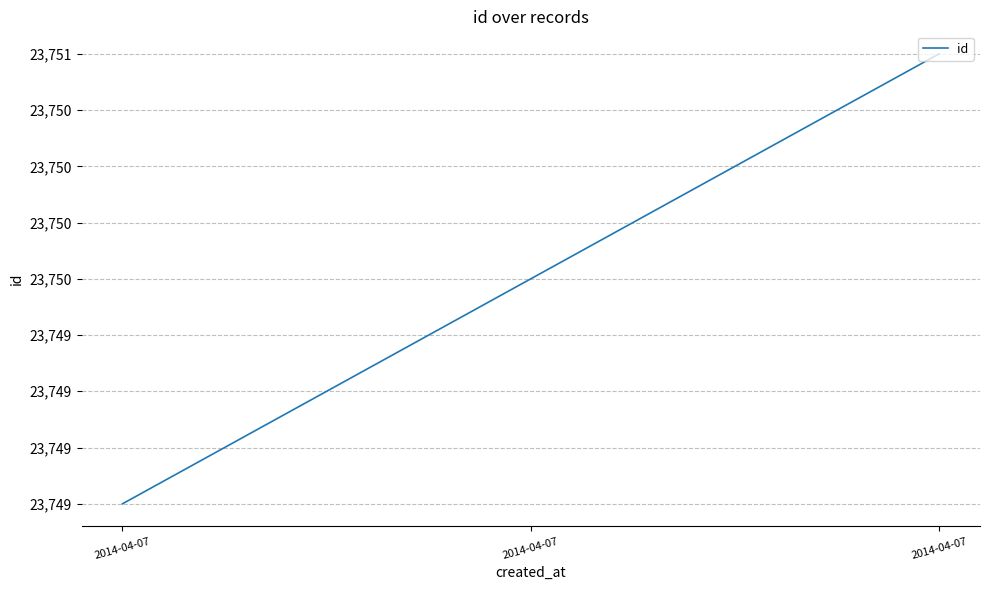

What is the minimum value shown in the chart?

23749